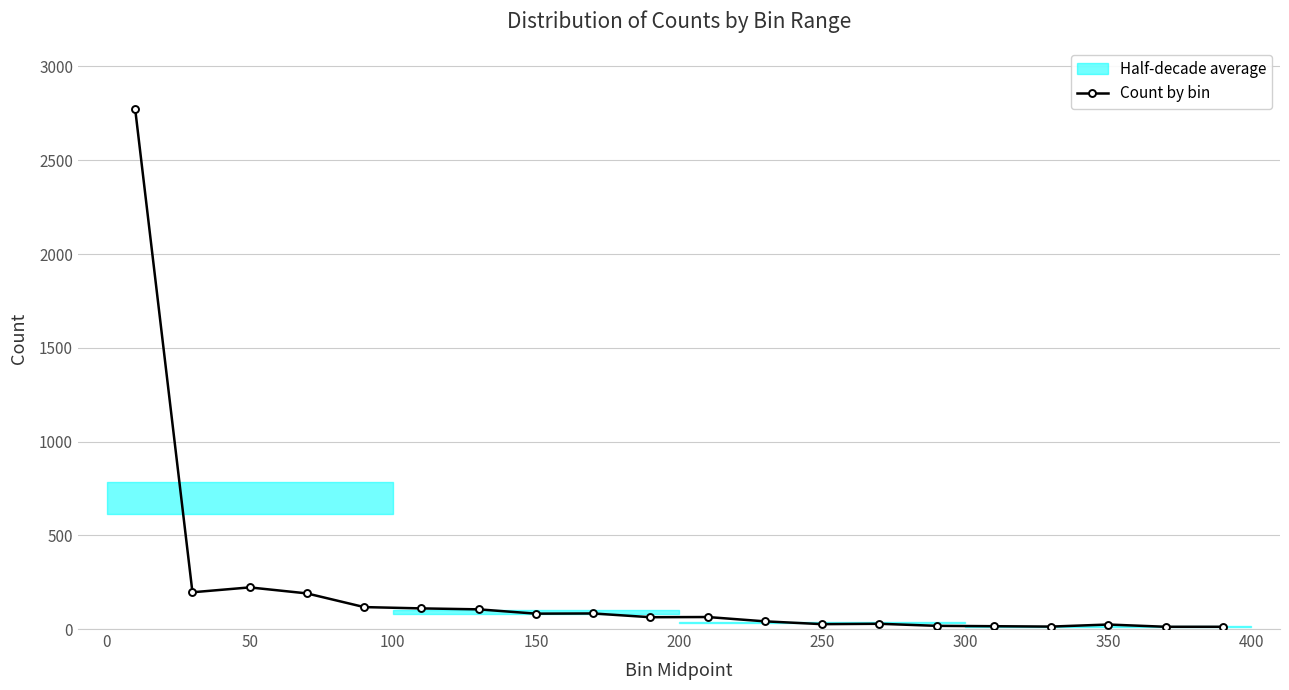

What is the difference between the maximum and minimum values?

2759